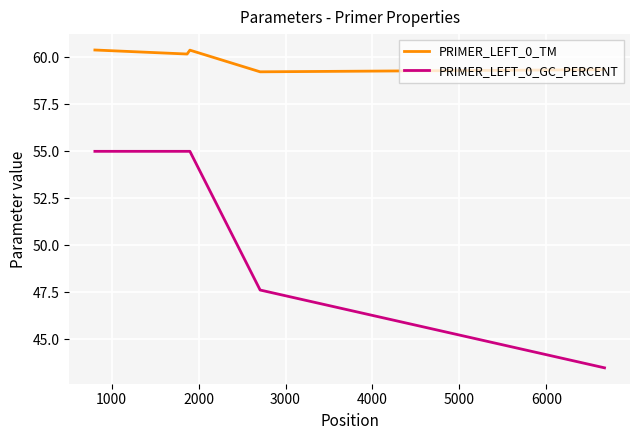

Rank the series by their maximum value, from lowest to highest.

PRIMER_LEFT_0_GC_PERCENT, PRIMER_LEFT_0_TM